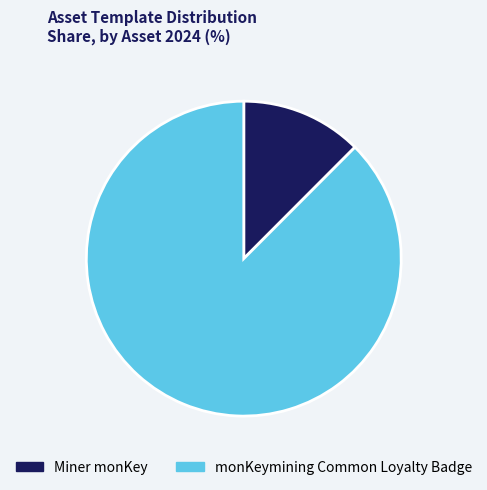

Rank the categories by value from lowest to highest.

Miner monKey, monKeymining Common Loyalty Badge